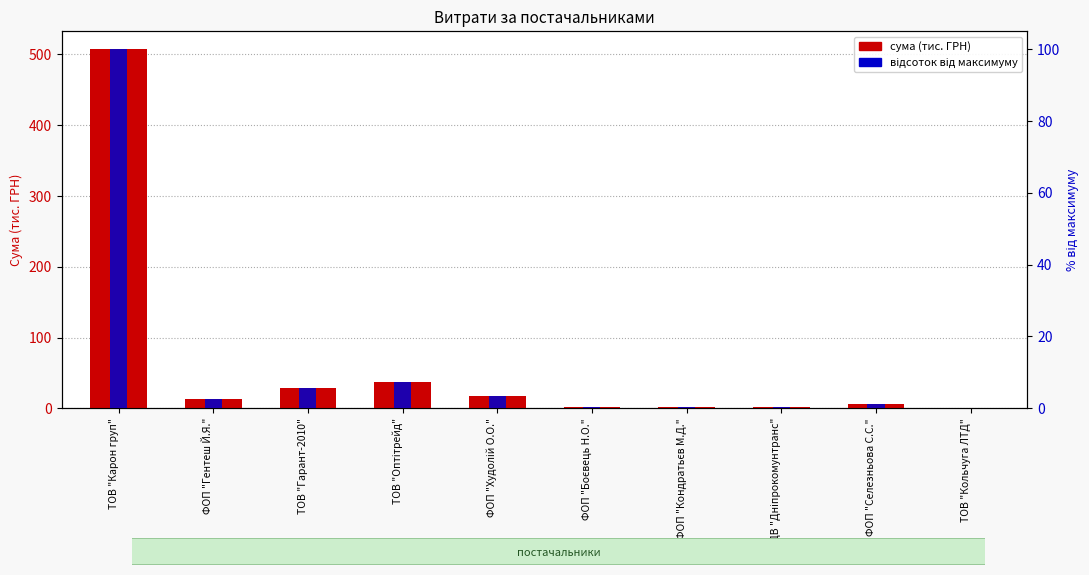

Between ТОВ "Карон груп" and ФОП "Худолій О.О.", which series saw the biggest shift?

сума (тис. ГРН)